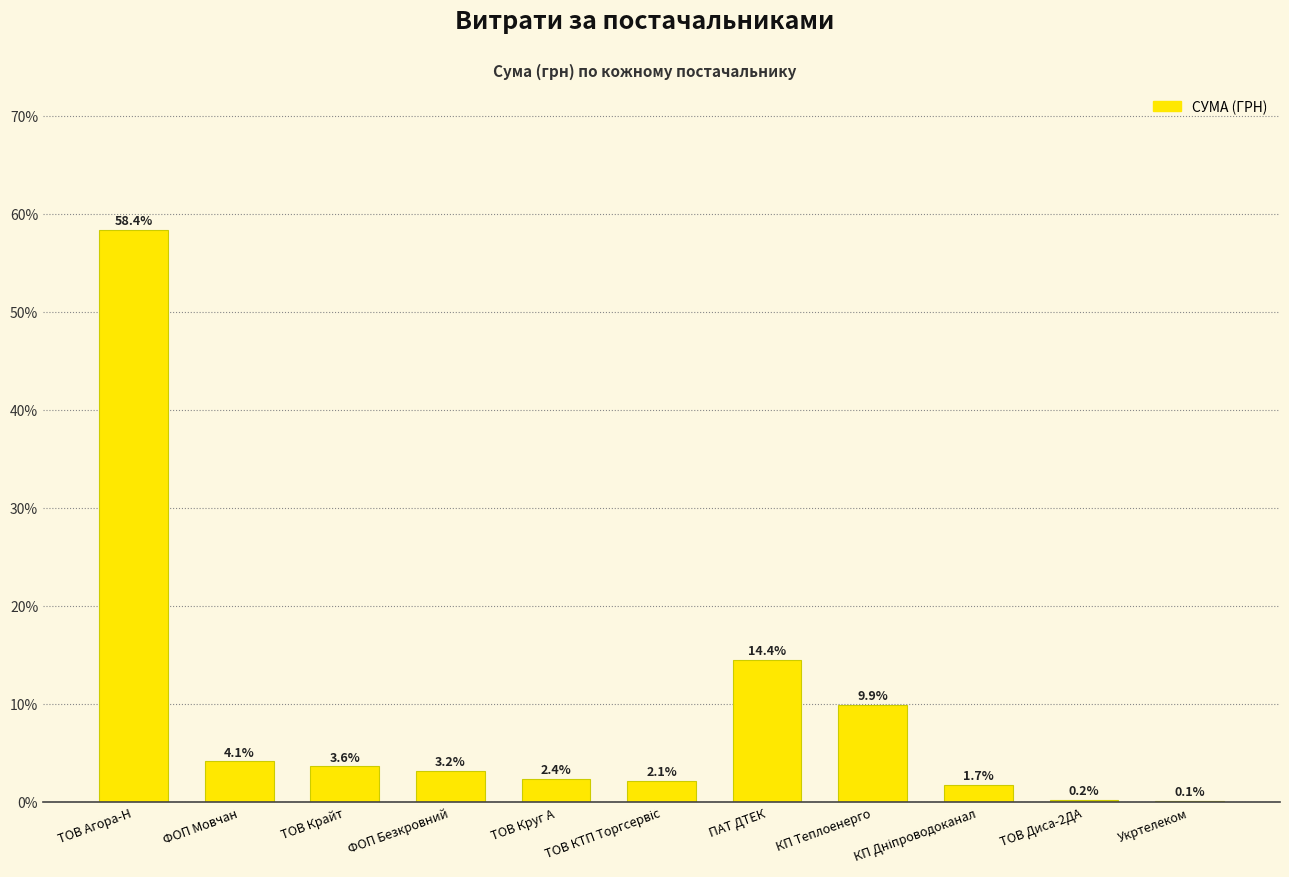

The value at Укртелеком is 0.1. True or false?

True